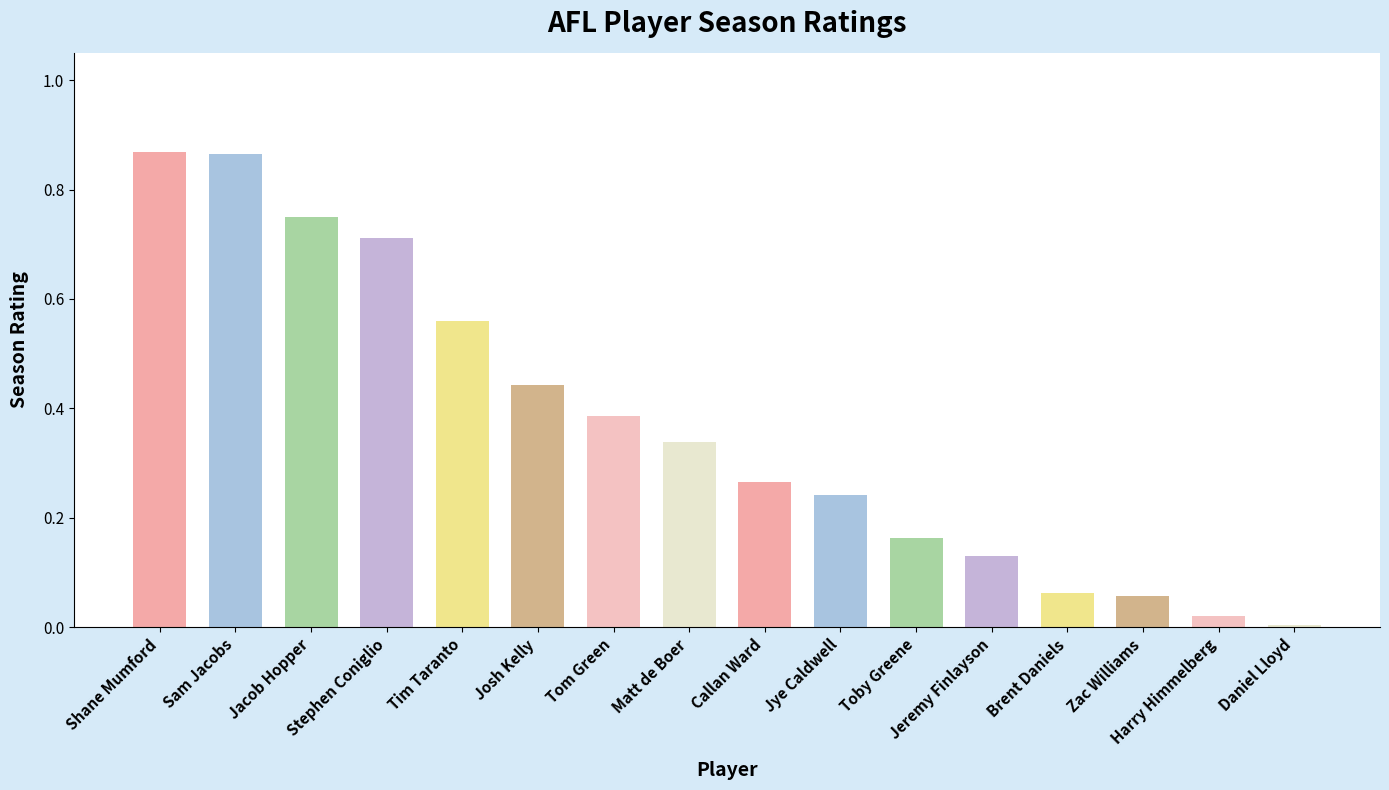

What is the change in value from Josh Kelly to Jye Caldwell?

-0.2